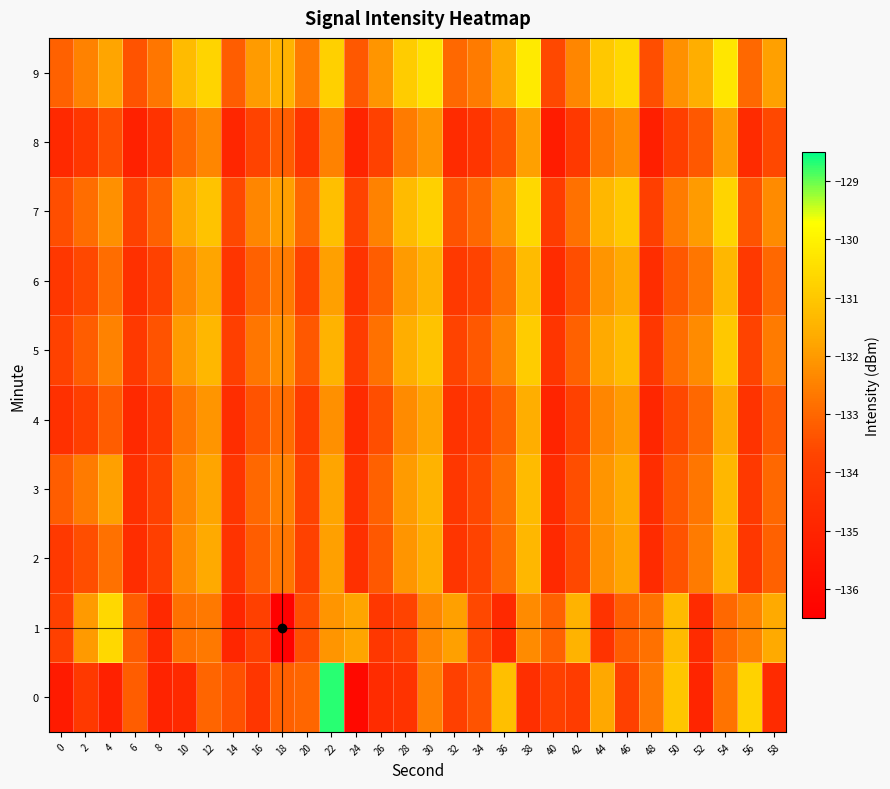

Reading left to right, what are all the values shown in this chart?

0: 0=-135.4	2=-134.1	4=-135.1	6=-133.2	8=-135.0	10=-134.8	12=-133.1	14=-133.4	16=-134.3	18=-133.1	20=-133.0	22=-128.7	24=-136.1	26=-134.6	28=-134.4	30=-132.5	32=-133.8	34=-133.4	36=-131.2	38=-134.6	40=-133.9	42=-134.0	44=-131.7	46=-133.8	48=-132.6	50=-131.1	52=-135.0	54=-132.8	56=-130.8	58=-134.7
1: 0=-133.8	2=-132.0	4=-130.6	6=-133.2	8=-134.8	10=-132.8	12=-132.7	14=-134.9	16=-133.9	18=-136.4	20=-133.5	22=-132.1	24=-131.8	26=-134.2	28=-133.7	30=-132.4	32=-131.9	34=-133.6	36=-134.8	38=-132.3	40=-133.1	42=-131.5	44=-134.4	46=-133.2	48=-132.8	50=-131.3	52=-134.7	54=-133.0	56=-132.5	58=-131.7
2: 0=-134.1	2=-133.5	4=-132.8	6=-134.6	8=-133.9	10=-132.3	12=-131.7	14=-134.4	16=-133.2	18=-132.7	20=-133.8	22=-131.9	24=-134.5	26=-133.3	28=-132.1	30=-131.6	32=-134.3	34=-133.7	36=-132.9	38=-131.4	40=-134.8	42=-133.6	44=-132.2	46=-131.8	48=-134.7	50=-133.4	52=-132.6	54=-131.5	56=-134.2	58=-133.1
3: 0=-133.2	2=-132.6	4=-131.9	6=-134.5	8=-133.8	10=-132.4	12=-131.8	14=-134.3	16=-133.0	18=-132.5	20=-133.7	22=-131.8	24=-134.4	26=-133.1	28=-132.0	30=-131.5	32=-134.2	34=-133.6	36=-132.8	38=-131.3	40=-134.7	42=-133.5	44=-132.1	46=-131.7	48=-134.6	50=-133.3	52=-132.7	54=-131.4	56=-134.1	58=-133.0
4: 0=-134.5	2=-133.9	4=-133.2	6=-134.8	8=-134.1	10=-132.7	12=-132.1	14=-134.6	16=-133.4	18=-132.9	20=-134.0	22=-132.2	24=-134.7	26=-133.5	28=-132.3	30=-131.8	32=-134.4	34=-134.0	36=-133.1	38=-131.6	40=-135.0	42=-133.8	44=-132.4	46=-132.0	48=-134.9	50=-133.6	52=-133.0	54=-131.7	56=-134.4	58=-133.3
5: 0=-133.8	2=-133.2	4=-132.5	6=-134.1	8=-133.4	10=-132.0	12=-131.4	14=-133.9	16=-132.7	18=-132.2	20=-133.3	22=-131.5	24=-134.0	26=-132.8	28=-131.6	30=-131.1	32=-133.7	34=-133.3	36=-132.4	38=-130.9	40=-134.3	42=-133.1	44=-131.7	46=-131.3	48=-134.2	50=-132.9	52=-132.3	54=-131.0	56=-133.7	58=-132.6
6: 0=-134.2	2=-133.6	4=-132.9	6=-134.5	8=-133.8	10=-132.4	12=-131.8	14=-134.3	16=-133.1	18=-132.6	20=-133.7	22=-131.9	24=-134.4	26=-133.2	28=-132.0	30=-131.5	32=-134.1	34=-133.7	36=-132.8	38=-131.3	40=-134.7	42=-133.5	44=-132.1	46=-131.7	48=-134.6	50=-133.3	52=-132.7	54=-131.4	56=-134.1	58=-133.0
7: 0=-133.5	2=-132.9	4=-132.2	6=-133.8	8=-133.1	10=-131.7	12=-131.1	14=-133.6	16=-132.4	18=-131.9	20=-133.0	22=-131.2	24=-133.7	26=-132.5	28=-131.3	30=-130.8	32=-133.4	34=-133.0	36=-132.1	38=-130.6	40=-134.0	42=-132.8	44=-131.4	46=-131.0	48=-133.9	50=-132.6	52=-132.0	54=-130.7	56=-133.4	58=-132.3
8: 0=-134.8	2=-134.2	4=-133.5	6=-135.1	8=-134.4	10=-133.0	12=-132.4	14=-134.9	16=-133.7	18=-133.2	20=-134.3	22=-132.5	24=-135.0	26=-133.8	28=-132.6	30=-132.1	32=-134.7	34=-134.3	36=-133.4	38=-131.9	40=-135.3	42=-134.1	44=-132.7	46=-132.3	48=-135.2	50=-133.9	52=-133.3	54=-132.0	56=-134.7	58=-133.6
9: 0=-133.1	2=-132.5	4=-131.8	6=-133.4	8=-132.7	10=-131.3	12=-130.7	14=-133.2	16=-132.0	18=-131.5	20=-132.6	22=-130.8	24=-133.3	26=-132.1	28=-130.9	30=-130.4	32=-133.0	34=-132.6	36=-131.7	38=-130.2	40=-133.6	42=-132.4	44=-131.0	46=-130.6	48=-133.5	50=-132.2	52=-131.6	54=-130.3	56=-133.0	58=-131.9